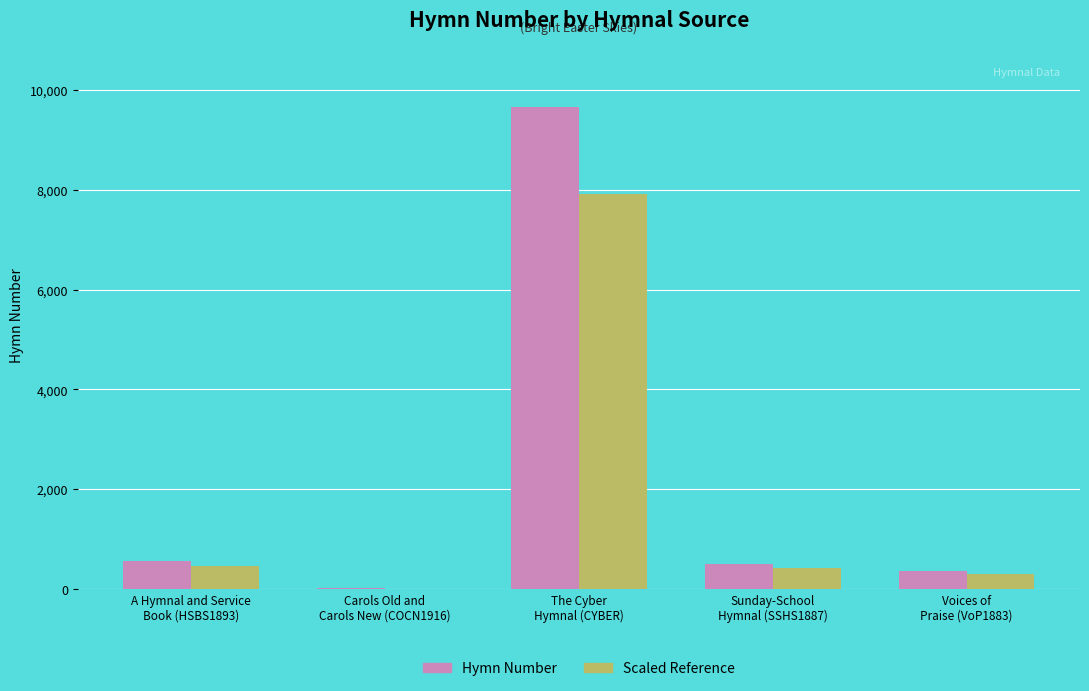

What is the sum of all Hymn Number values?

11110.0